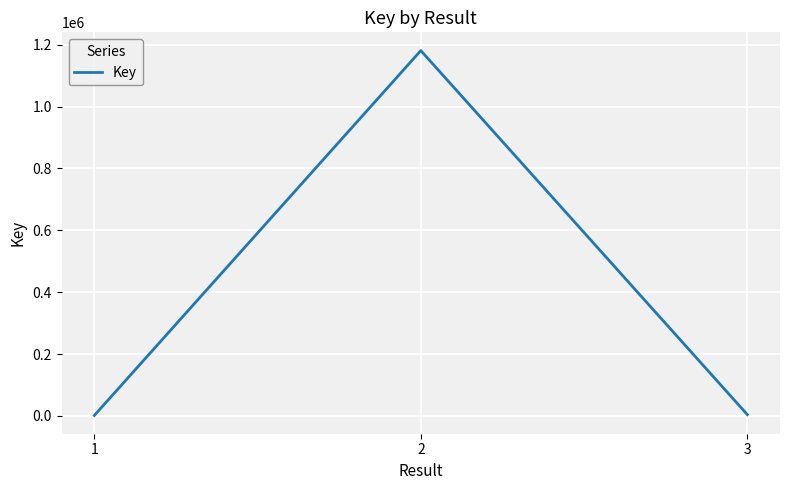

Which category has the highest value across all series?

2